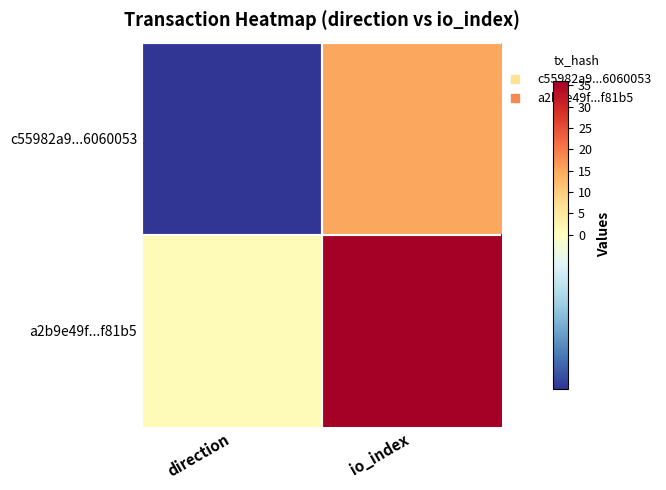

At direction, list the series in order from smallest to largest.

c55982a9...6060053, a2b9e49f...f81b5